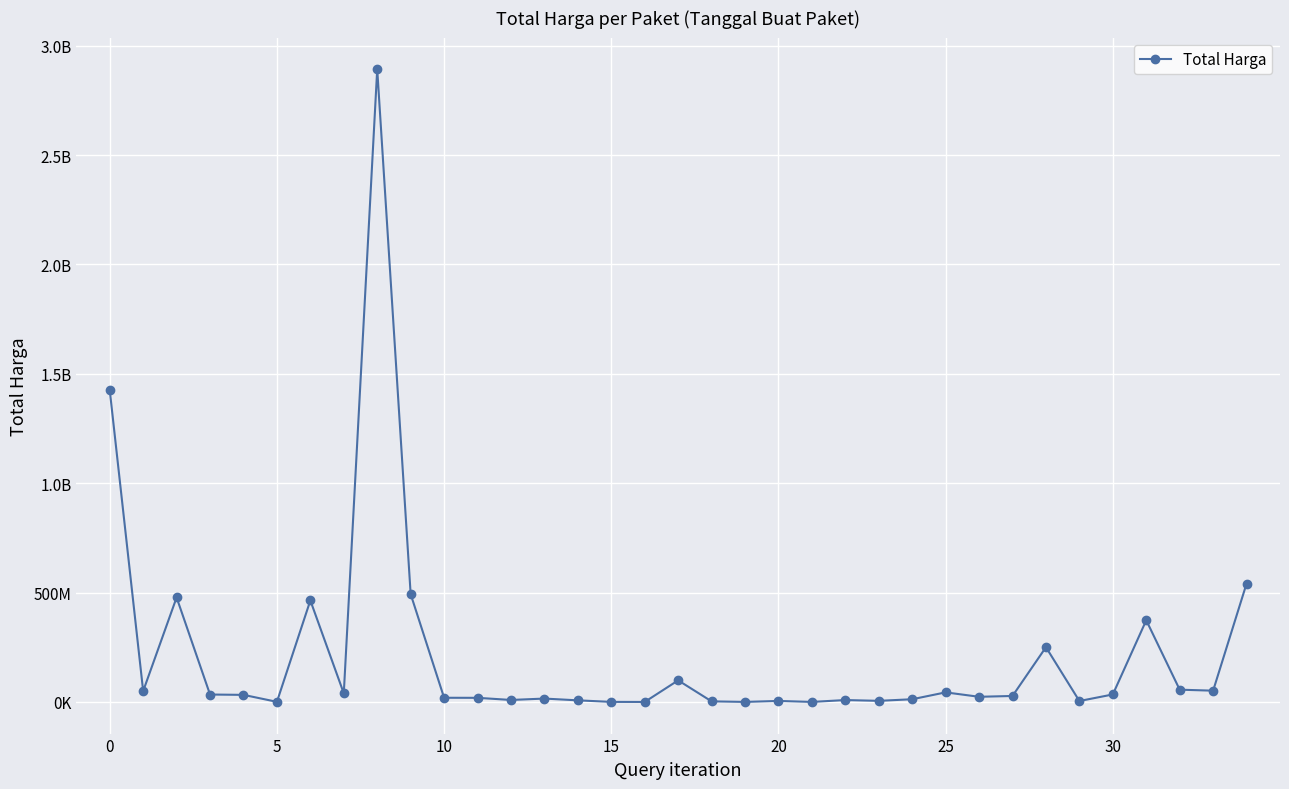

What is the label of the 34th point from the left?

33